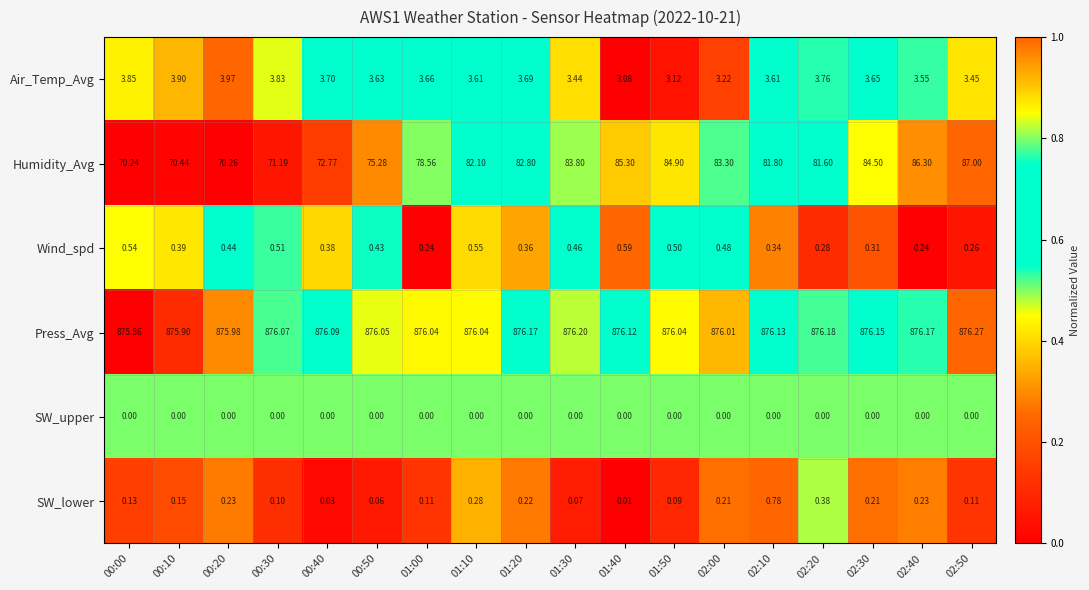

Which series changed the most between 00:10 and 00:40?

Humidity_Avg